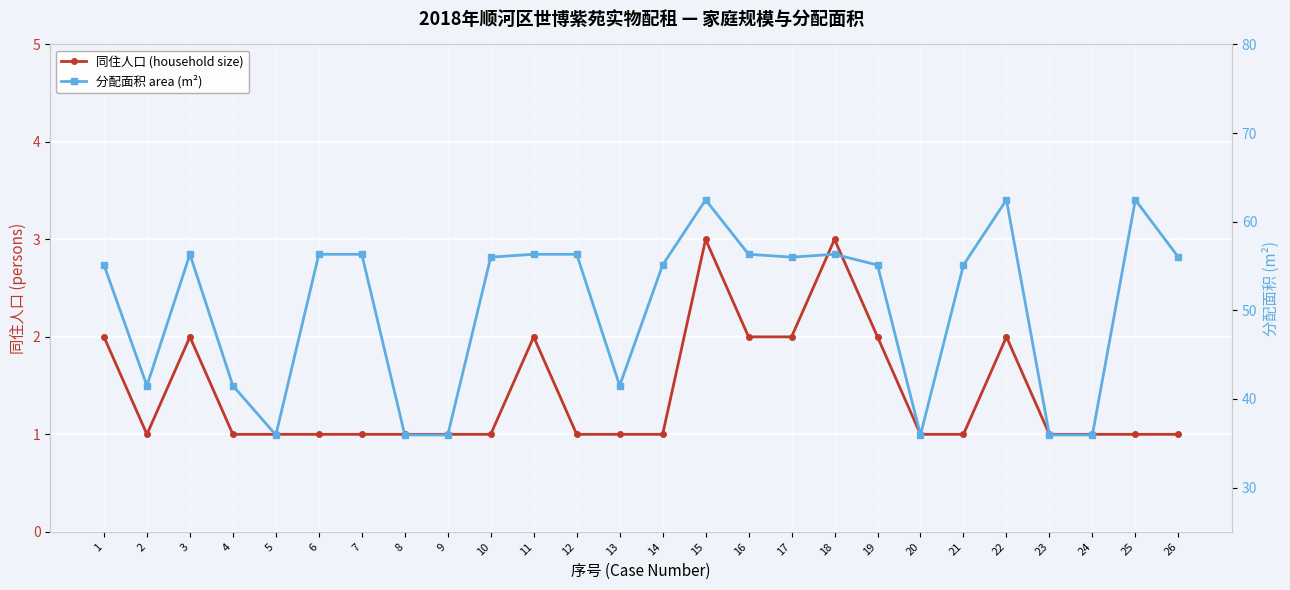

What is the average value of the 同住人口 (household size) series?

1.4